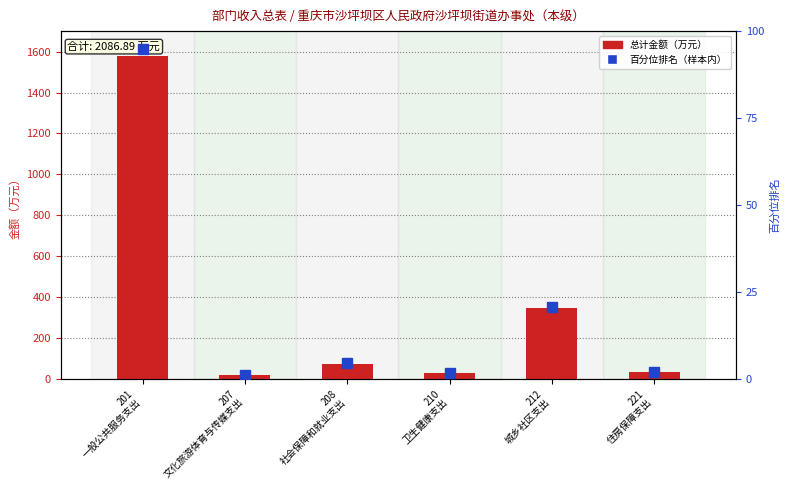

What value does the 百分位排名（样本内） series have at 210
卫生健康支出?

1.7